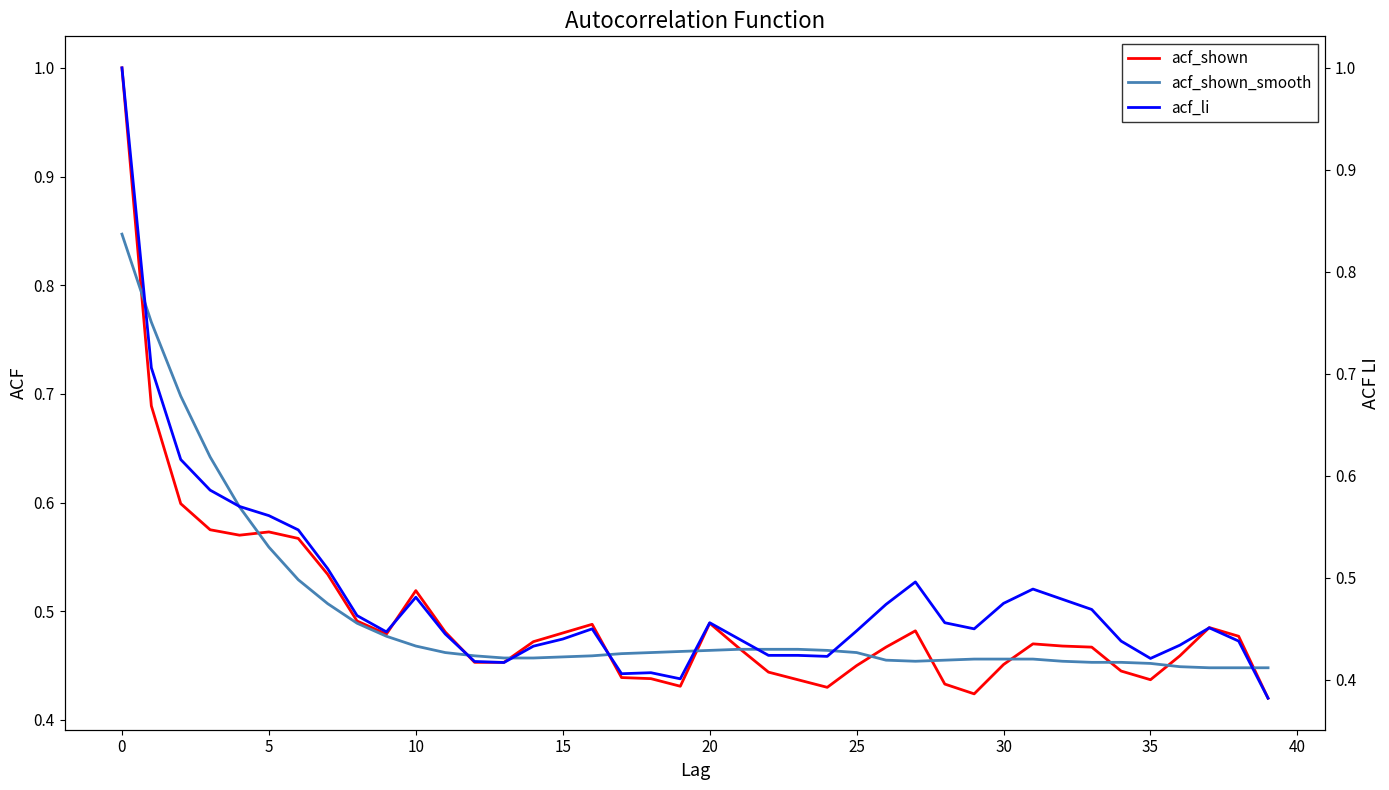

What is the value of the acf_shown point at the 13th from the left?

0.5